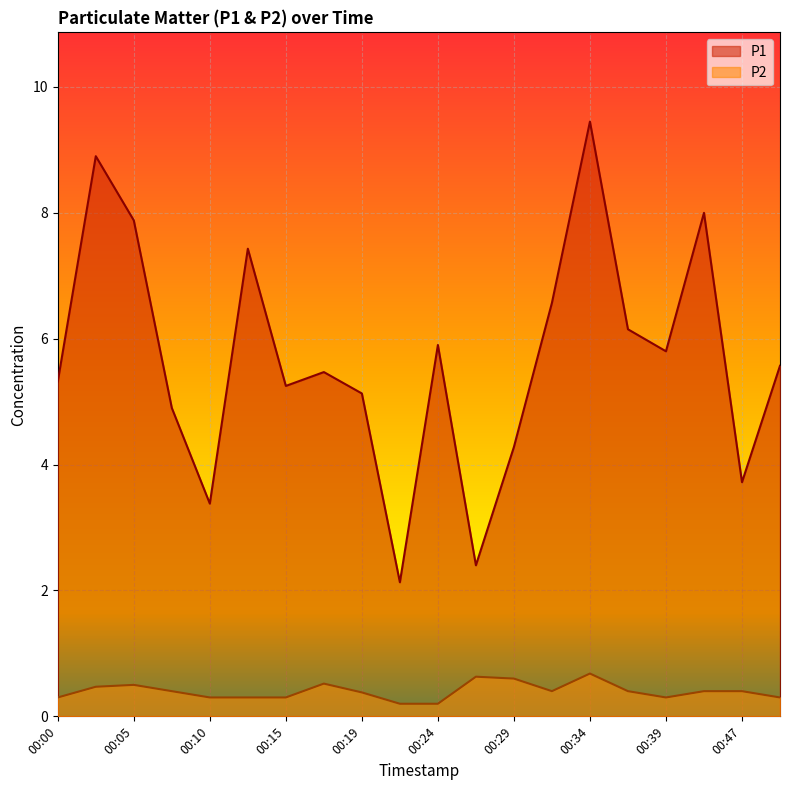

Which label corresponds to the largest value in the chart?

00:34